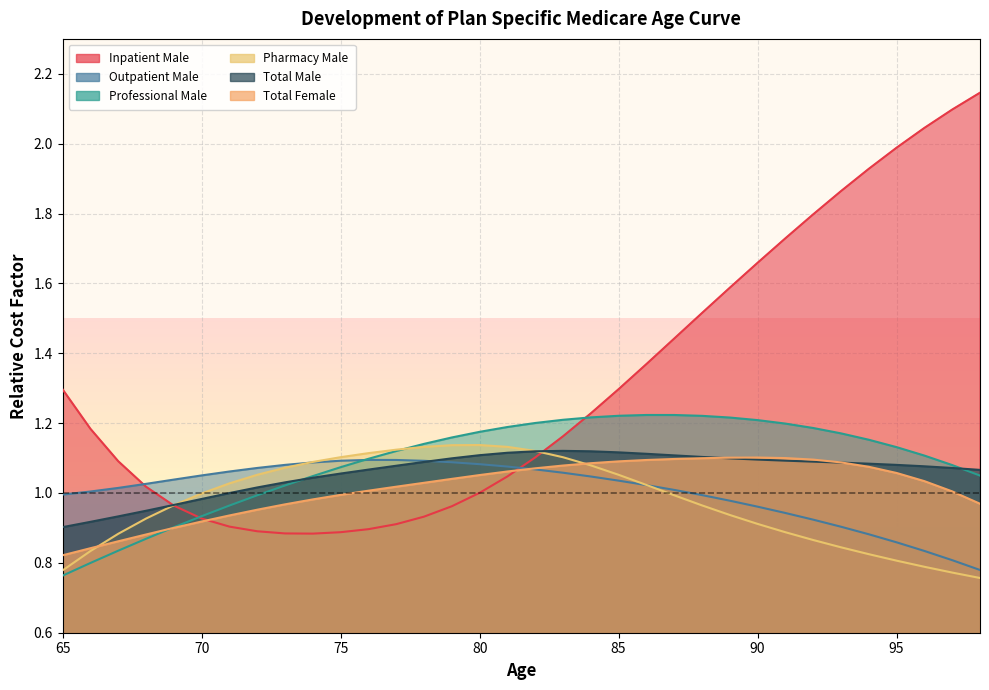

How many times do Total Male and Pharmacy Male cross each other?

2